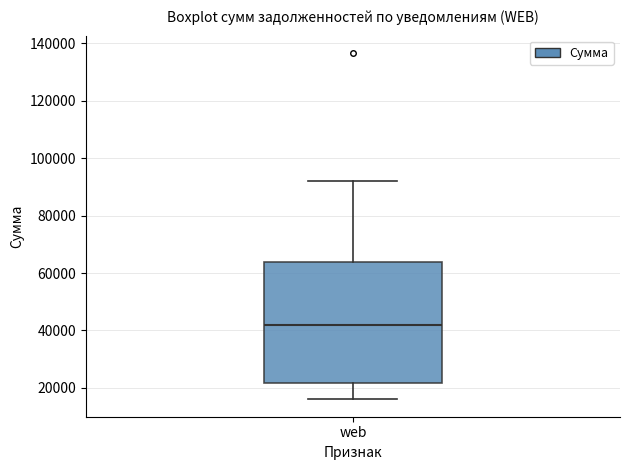

Transcribe this box plot: give where the median line is, the range the box spans, and where the two whiskers end, as read against the y-axis. The values are not printed on the chart, so give them approximately, as read against the axis.

median 42000, box 22000 to 64000, whiskers 16000 to 92000